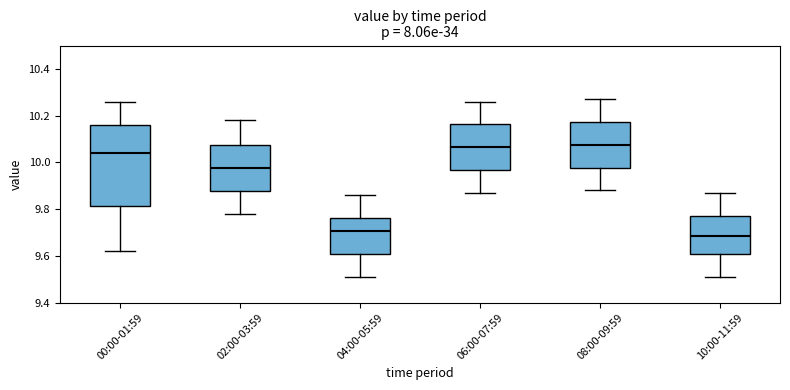

Comparing the boxes themselves (not the whiskers), which one is the tallest?

00:00-01:59